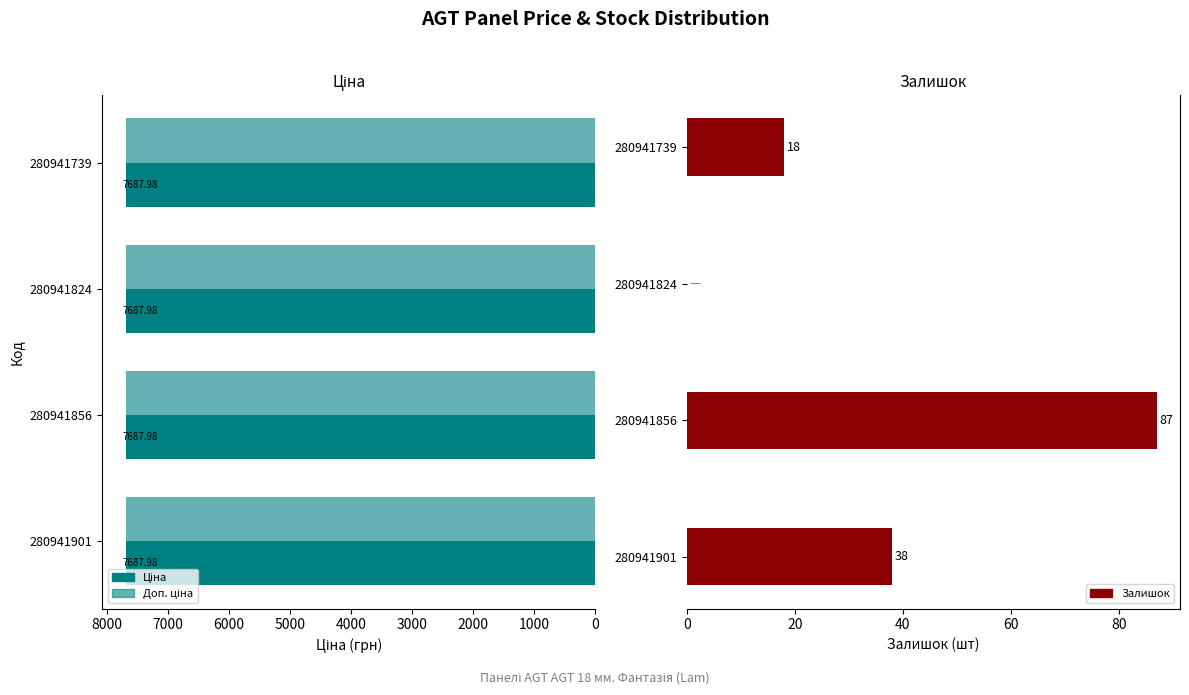

What is the difference between the second highest and second lowest values in the Залишок series?

20.0